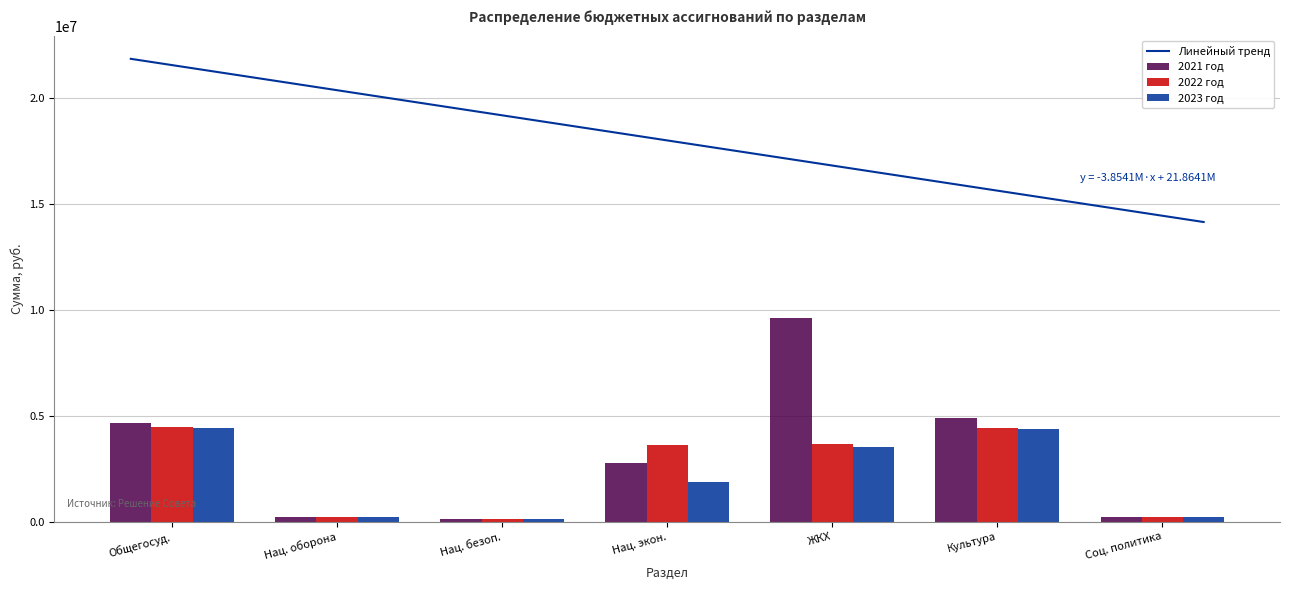

How many distinct data groups are displayed?

3